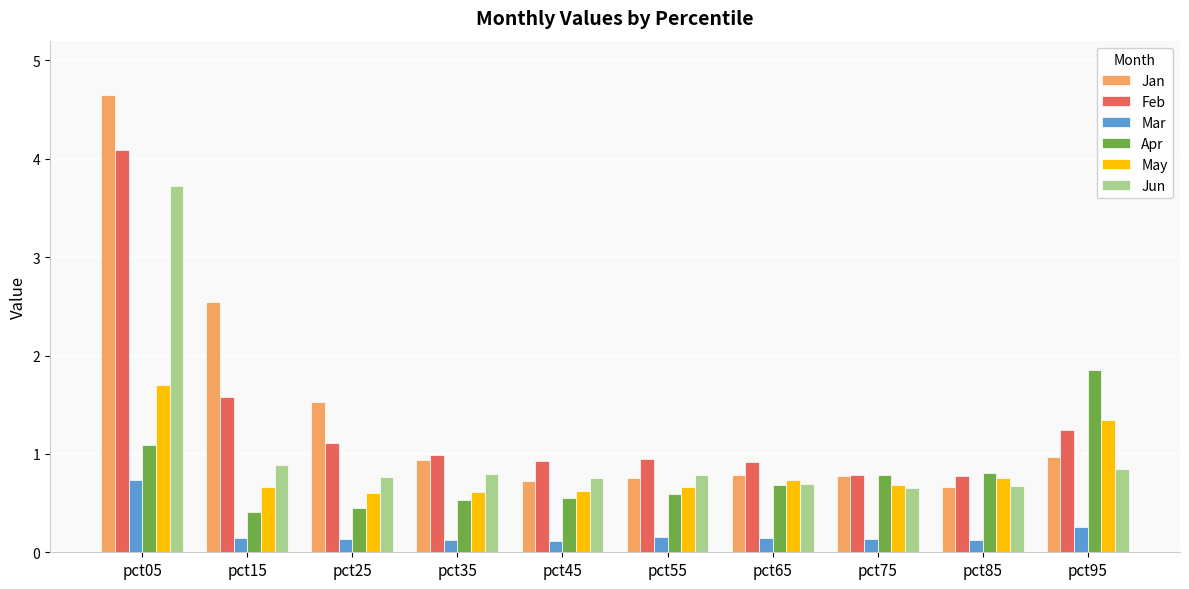

At which label is Feb closest to 2?

pct15